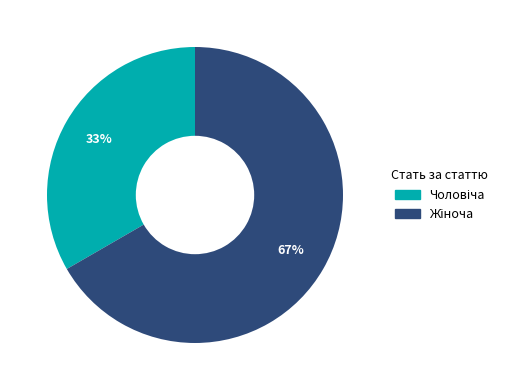

To the nearest percent, what is the average slice percentage?

50%